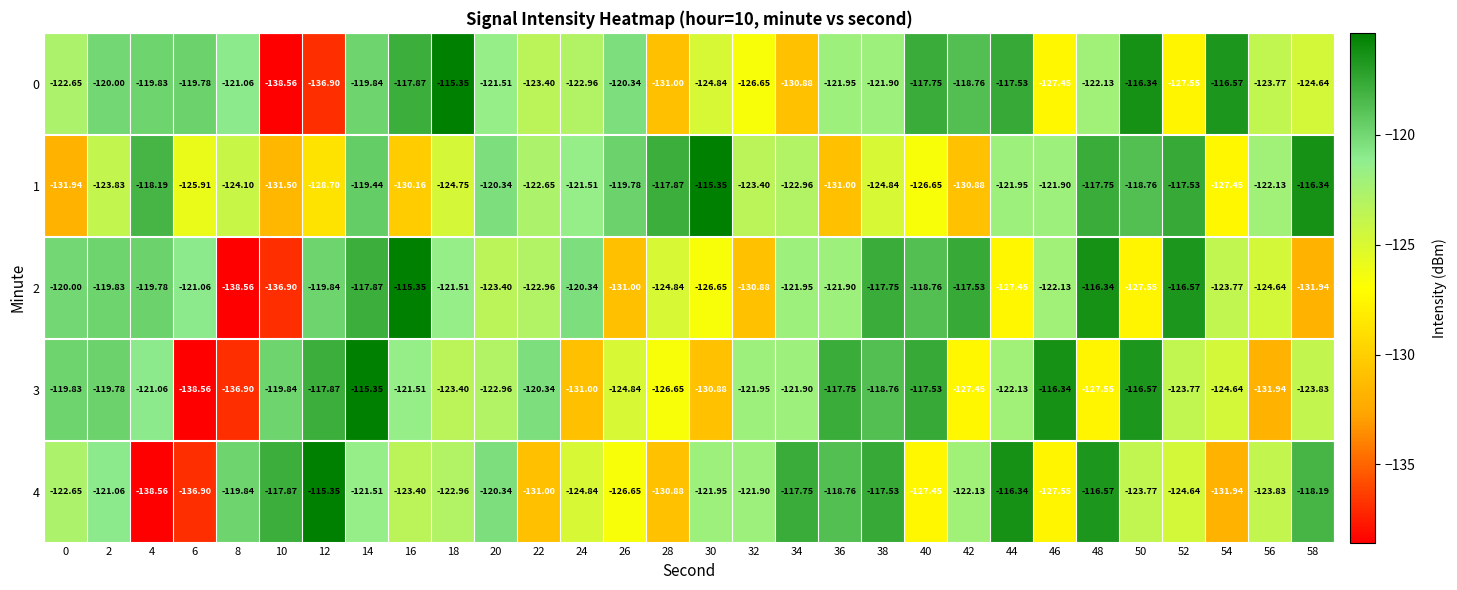

Is the value of 2 at 6 greater than the value of 3 at 32?

Yes